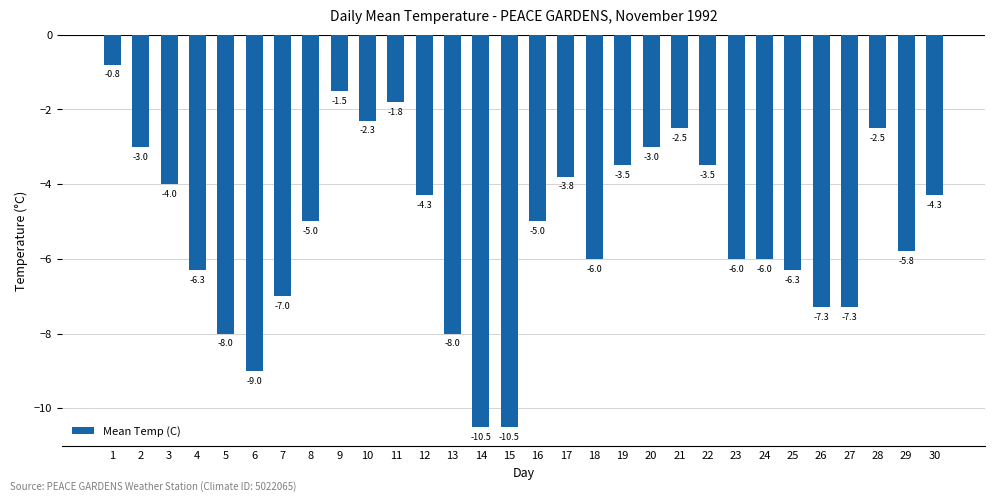

What is the smallest value displayed?

-10.5